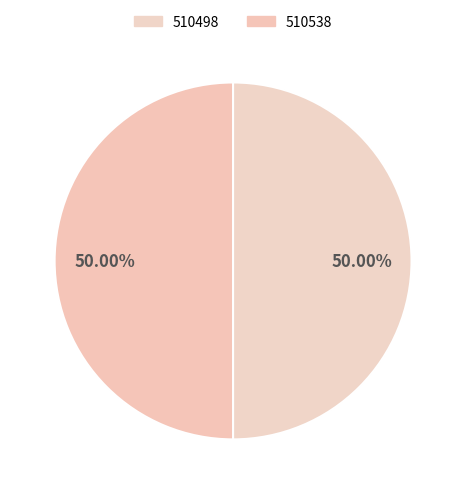

How many segments does this pie chart have?

2